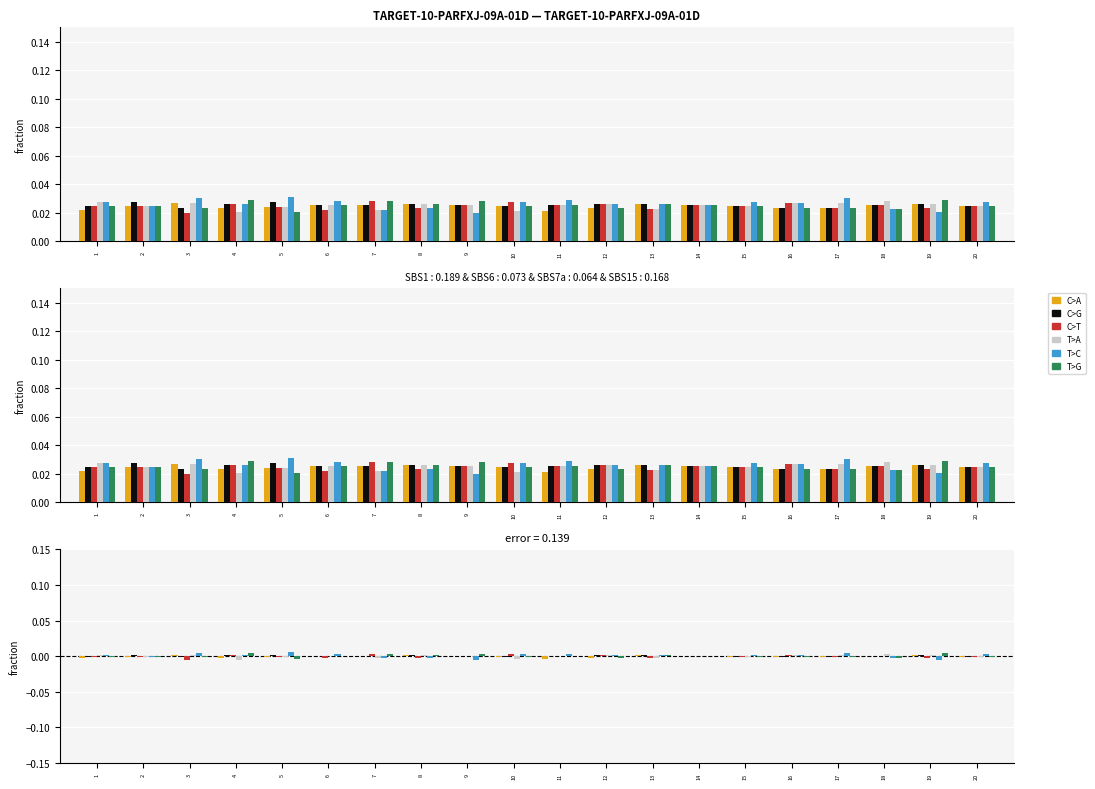

Does the chart contain any negative values?

Yes